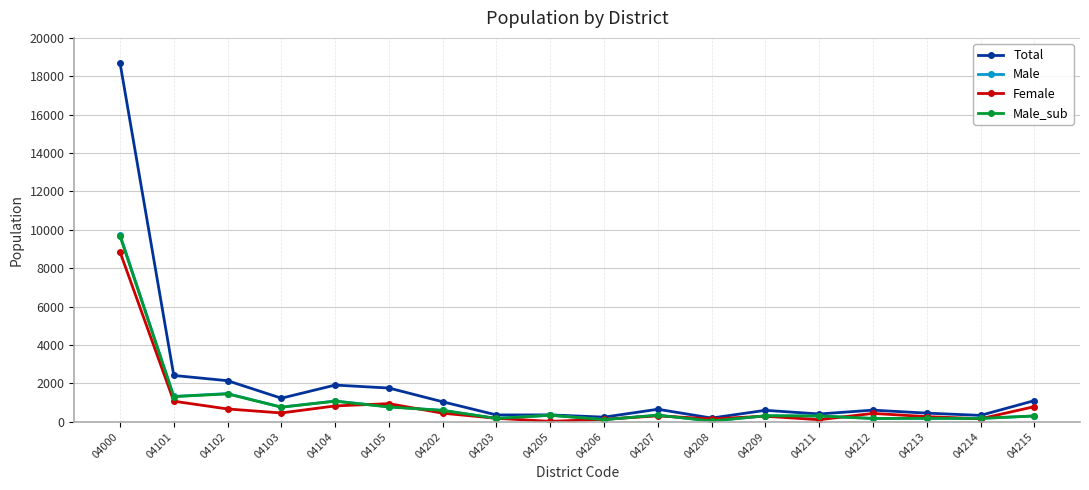

At which label is Female closest to 4433?

04101